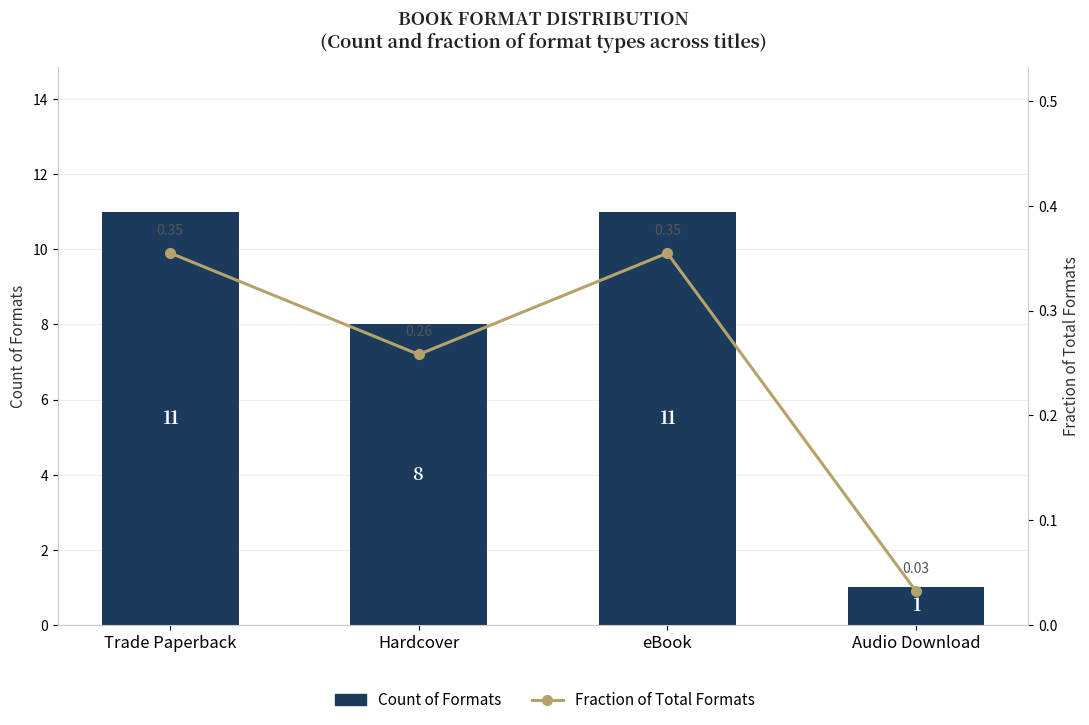

Reading left to right, transcribe all the data shown in this chart.

Count of Formats: Trade Paperback=11.0	Hardcover=8.0	eBook=11.0	Audio Download=1.0
Fraction of Total Formats: Trade Paperback=0.4	Hardcover=0.3	eBook=0.4	Audio Download=0.0